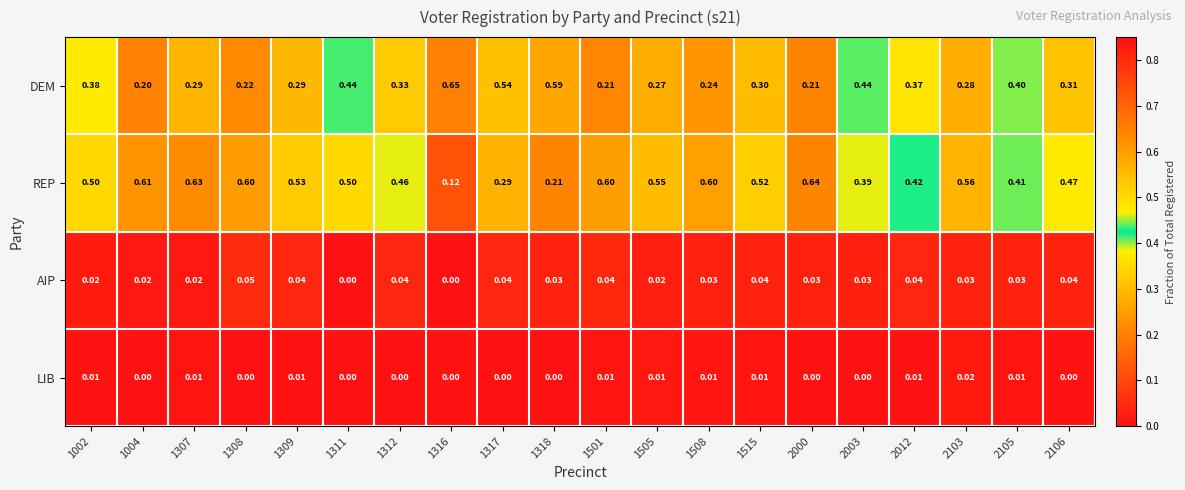

Which series has the largest total across all categories?

REP